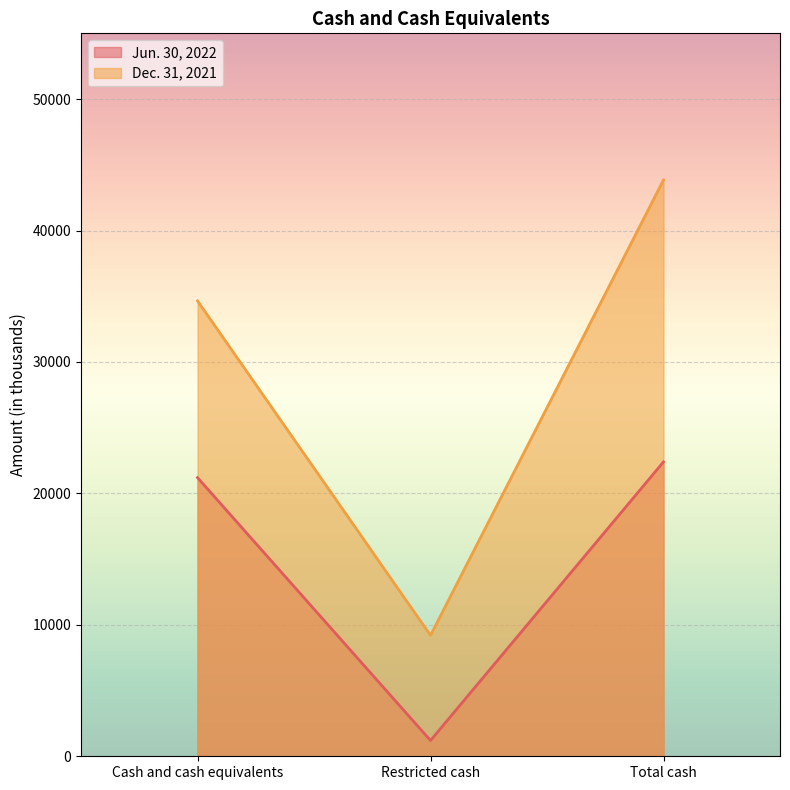

At Total cash, list the series in order from largest to smallest.

Dec. 31, 2021, Jun. 30, 2022